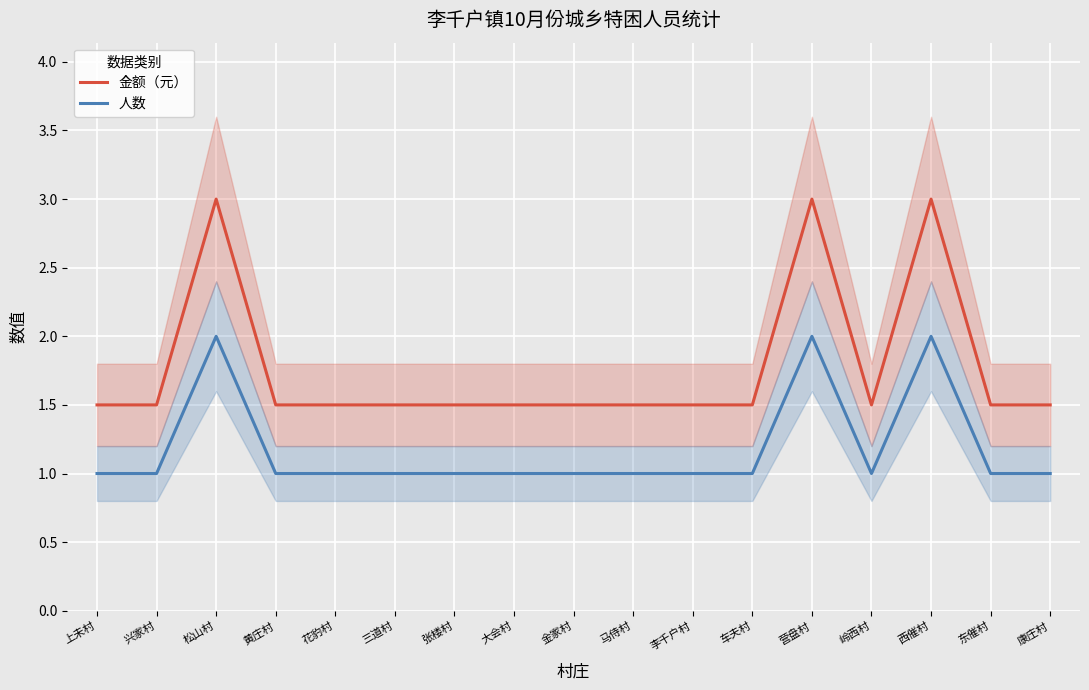

Reading left to right, list all the values displayed in this chart.

金额（元）: 上未村=1.5	兴家村=1.5	松山村=3.0	黄庄村=1.5	花豹村=1.5	三道村=1.5	张楼村=1.5	大会村=1.5	金家村=1.5	马侍村=1.5	李千户村=1.5	车夫村=1.5	营盘村=3.0	岭西村=1.5	西催村=3.0	东催村=1.5	康庄村=1.5
人数: 上未村=1.0	兴家村=1.0	松山村=2.0	黄庄村=1.0	花豹村=1.0	三道村=1.0	张楼村=1.0	大会村=1.0	金家村=1.0	马侍村=1.0	李千户村=1.0	车夫村=1.0	营盘村=2.0	岭西村=1.0	西催村=2.0	东催村=1.0	康庄村=1.0